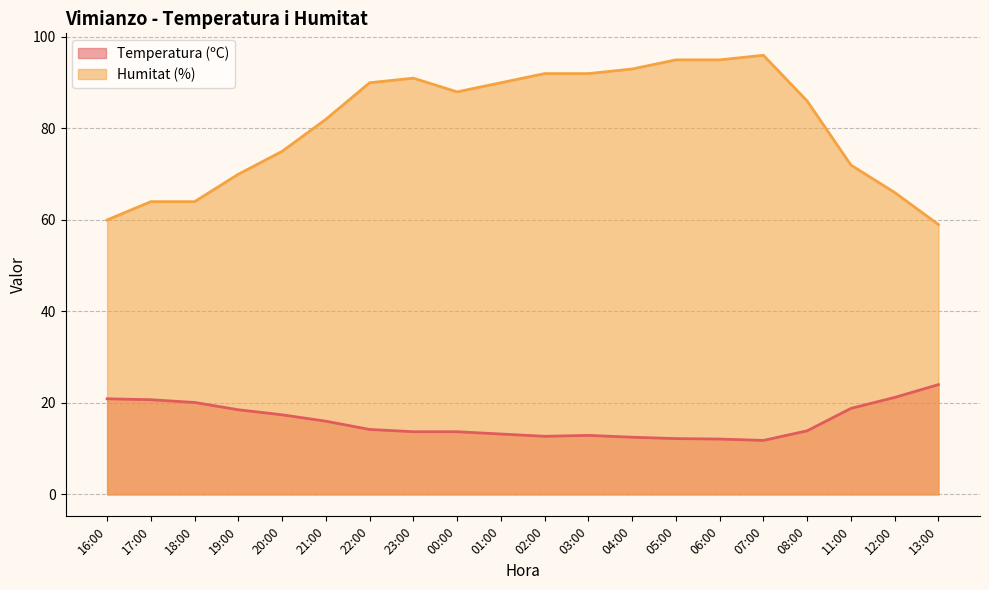

Rank the series by their average value, from highest to lowest.

Humitat (%), Temperatura (ºC)